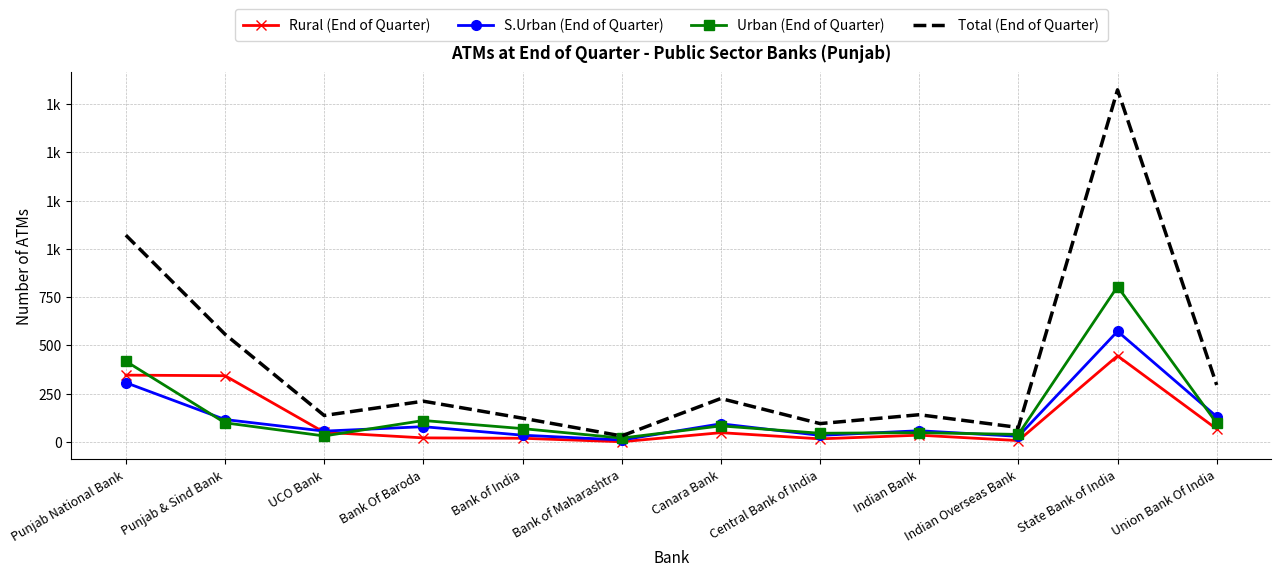

What are all the series names shown in the legend?

Rural (End of Quarter), S.Urban (End of Quarter), Urban (End of Quarter), Total (End of Quarter)